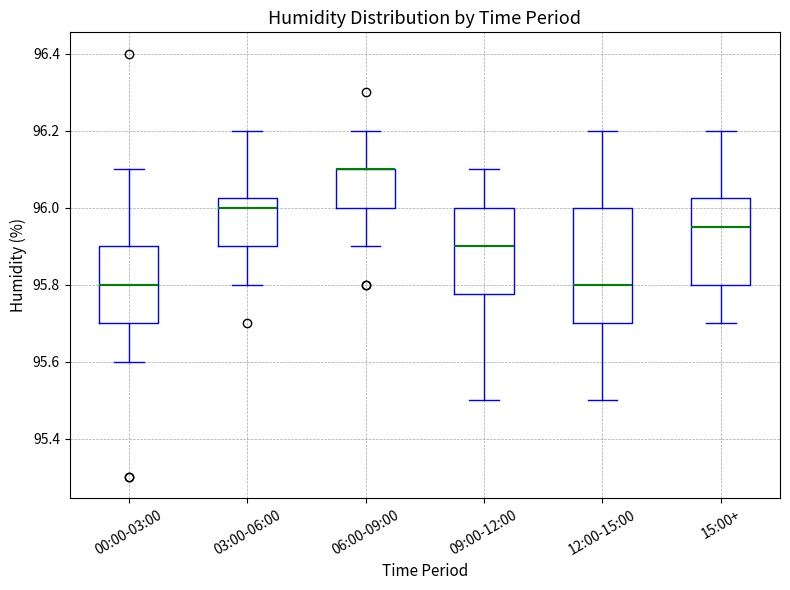

Reading left to right, transcribe this box plot: for each box, give where its median line is, the range the box spans, and where its two whiskers end, as read against the y-axis. The values are not printed on the chart, so give them approximately, as read against the axis.

00:00-03:00: median 95.80, box 95.70 to 95.90, whiskers 95.60 to 96.10
03:00-06:00: median 96.00, box 95.90 to 96.02, whiskers 95.80 to 96.20
06:00-09:00: median 96.10 (drawn on the box's upper edge), box 96.00 to 96.10, whiskers 95.90 to 96.20
09:00-12:00: median 95.90, box 95.78 to 96.00, whiskers 95.50 to 96.10
12:00-15:00: median 95.80, box 95.70 to 96.00, whiskers 95.50 to 96.20
15:00+: median 95.96, box 95.80 to 96.02, whiskers 95.70 to 96.20